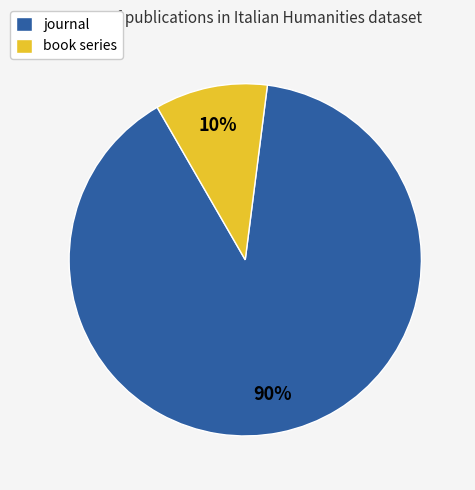

Which has a higher value, book series or journal?

journal